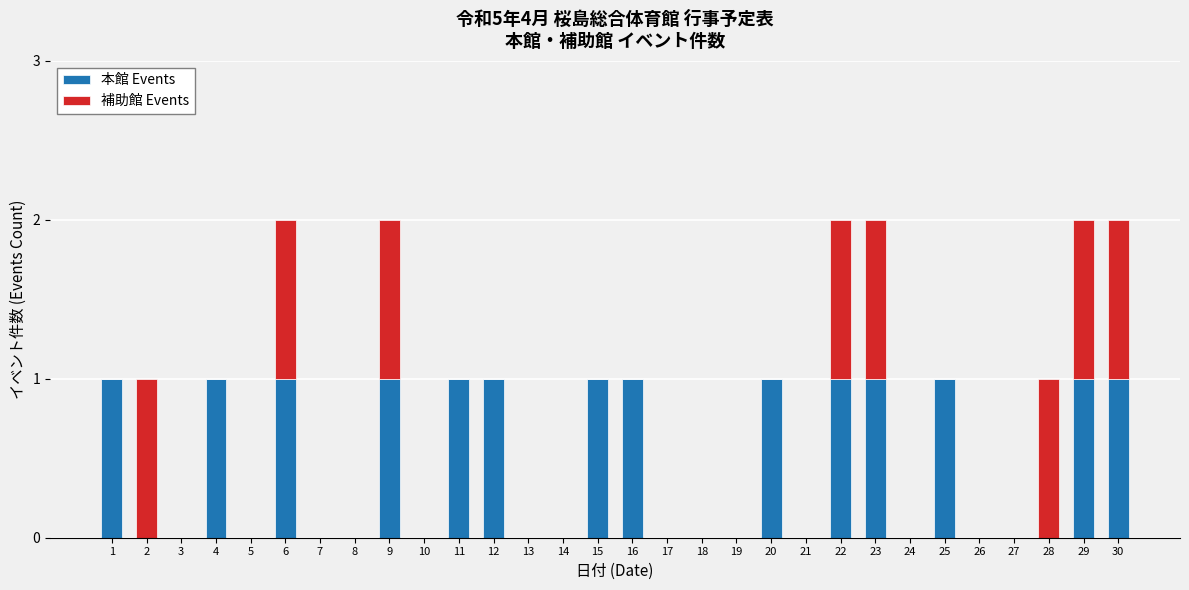

What are all the series names shown in the legend?

本館 Events, 補助館 Events